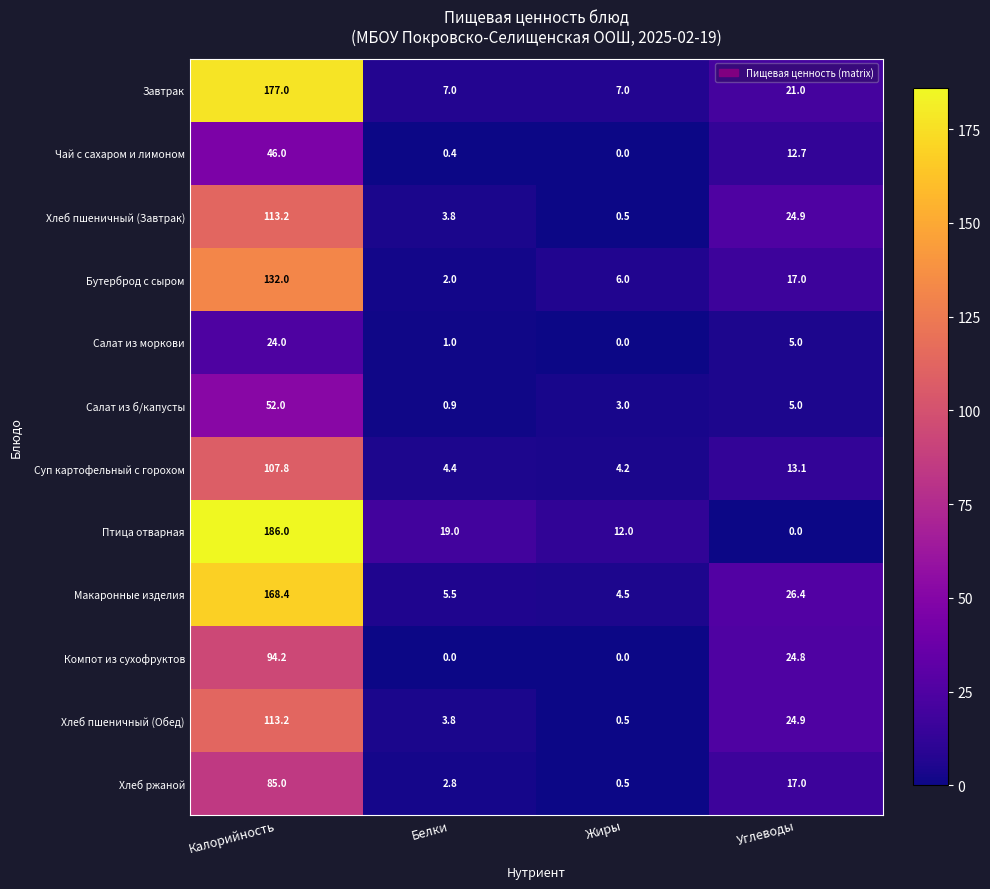

What is the highest value of the Чай с сахаром и лимоном series?

46.0